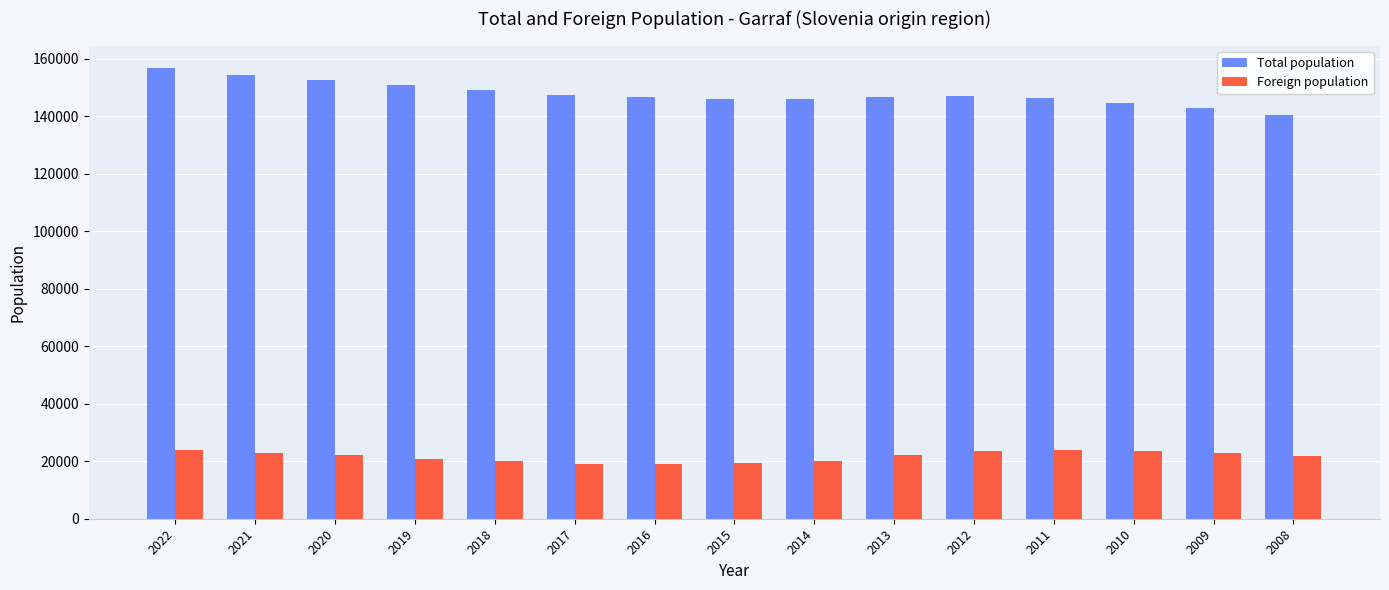

Which category has the highest value across all series?

2022